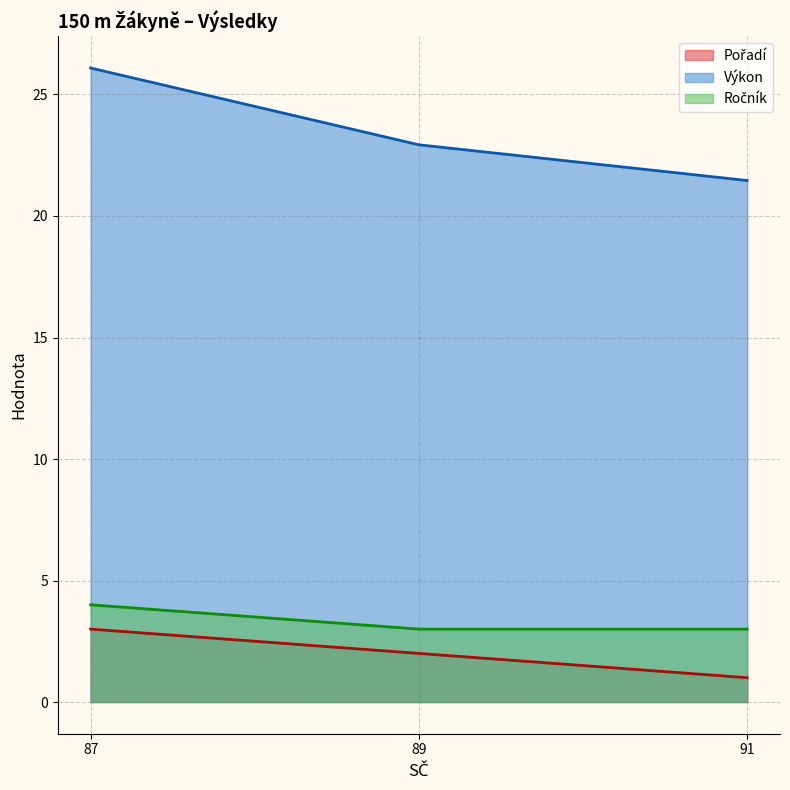

How many data points in Výkon are less than 22?

1